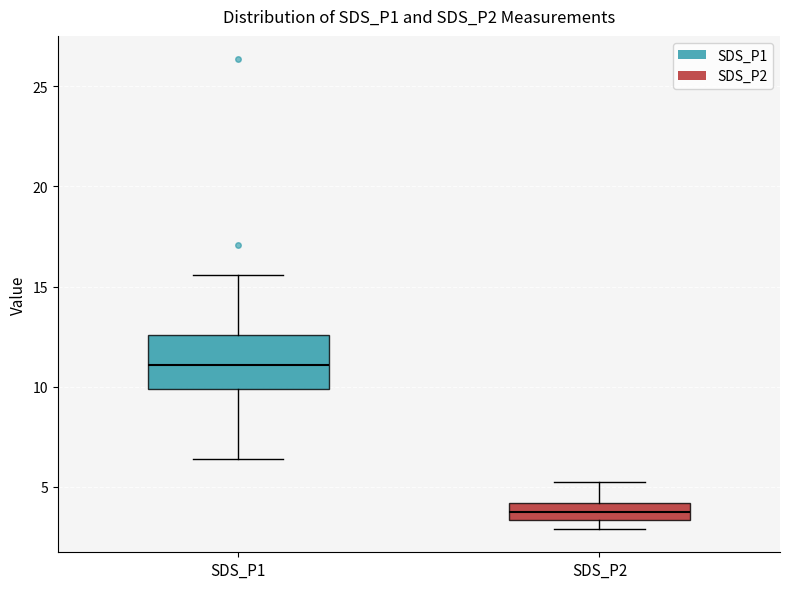

Comparing the boxes themselves (not the whiskers), which one is the tallest?

SDS_P1